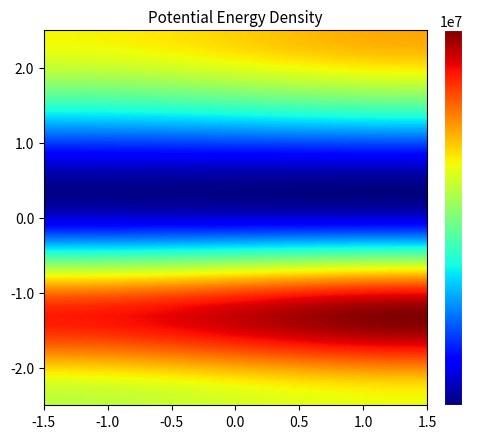

What is the minimum value shown in the chart?

-6086138.0